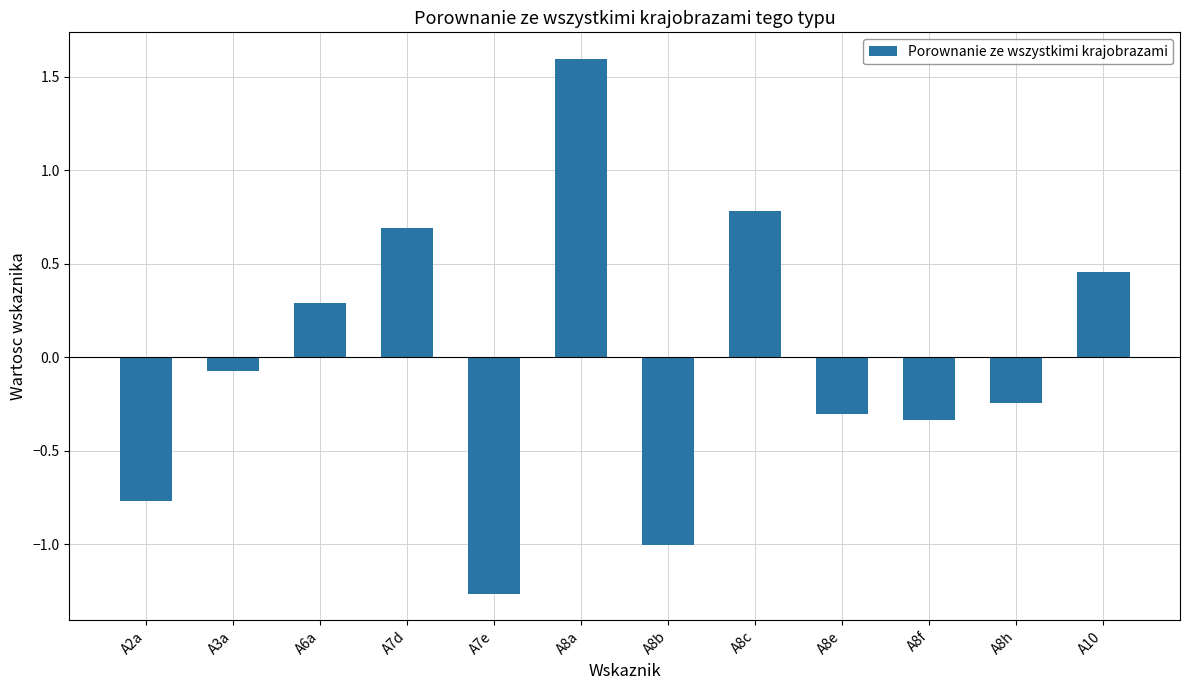

Which label corresponds to the largest value in the chart?

A8a